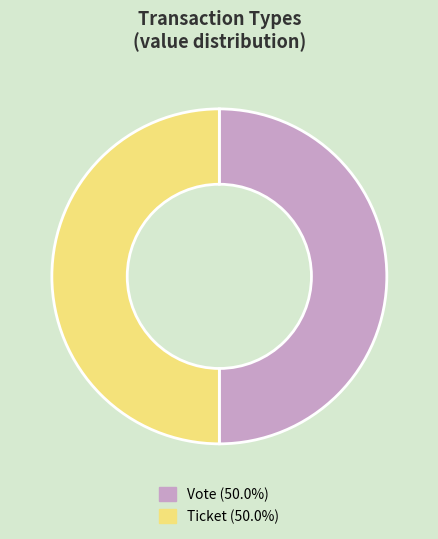

What is the ratio of the value at Ticket to the value at Vote?

1.0